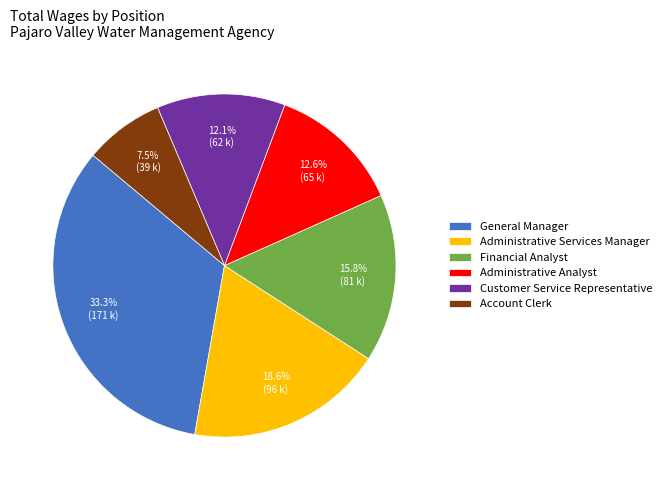

How much of the chart is everything except Administrative Services Manager?

81.4%